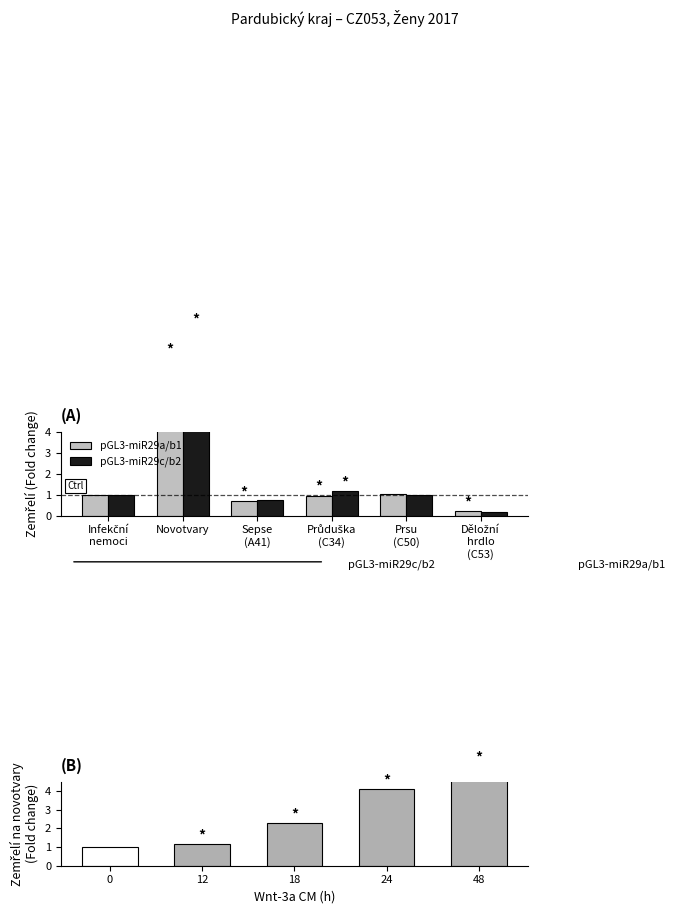

At how many categories does at least one series exceed 3?

1